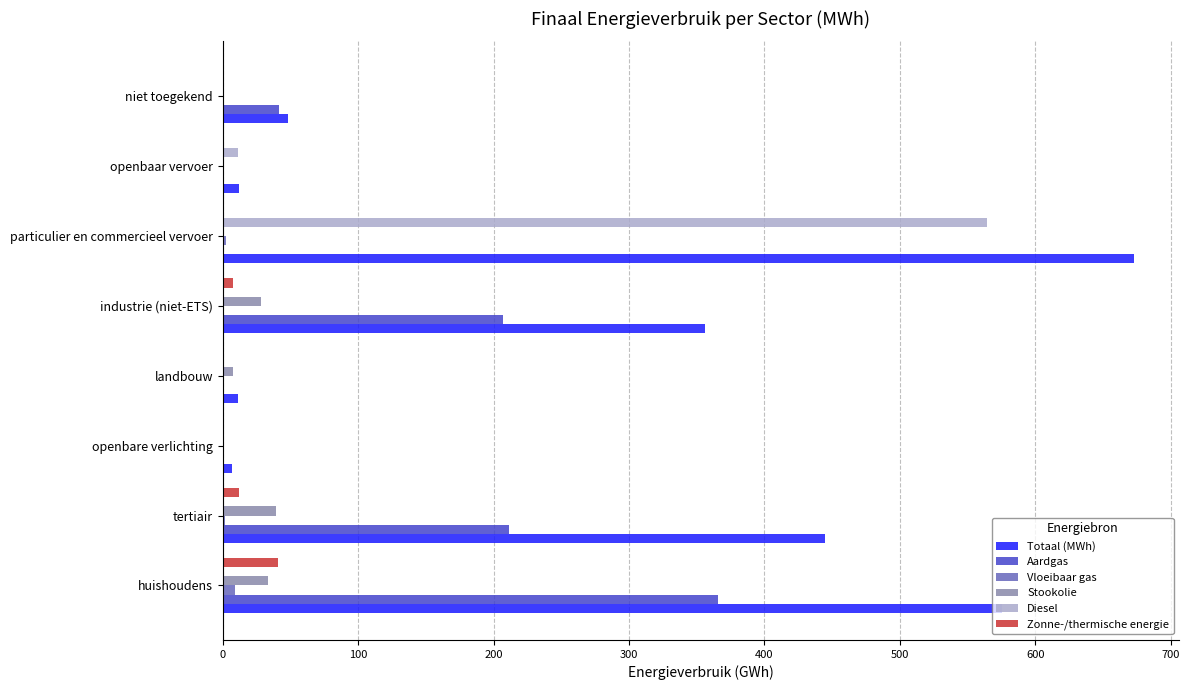

What is the sum of all Aardgas values?

825.9